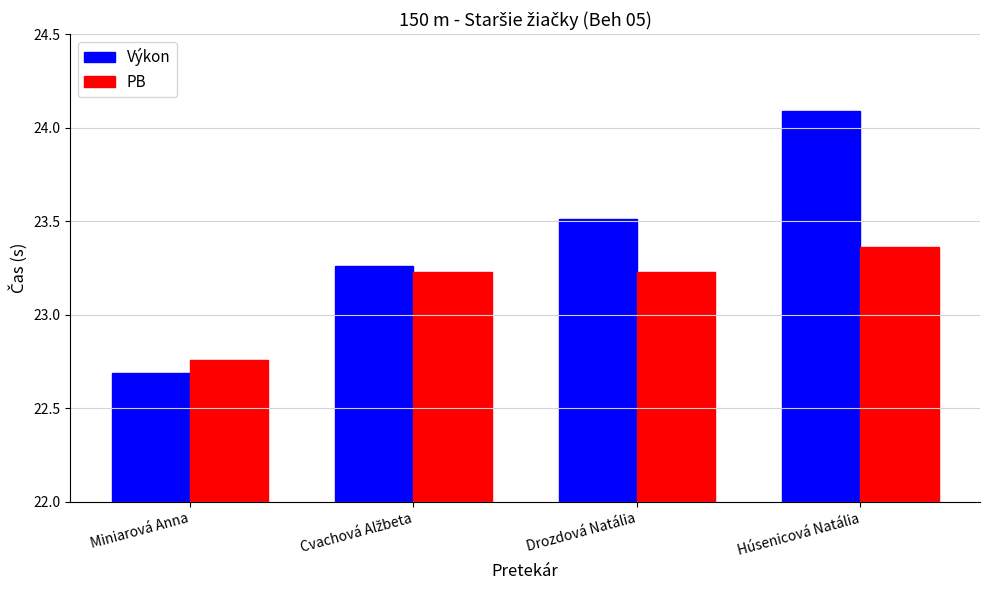

How many bars are there in total?

8